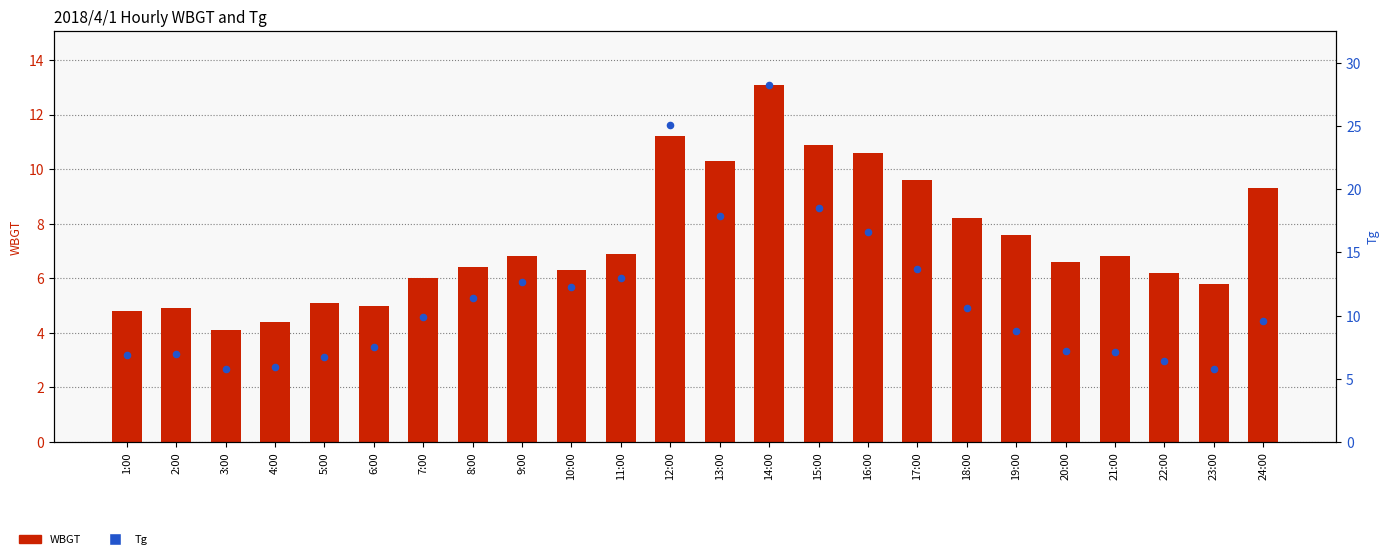

Is the value of WBGT at 2:00 greater than the value of Tg at 3:00?

No